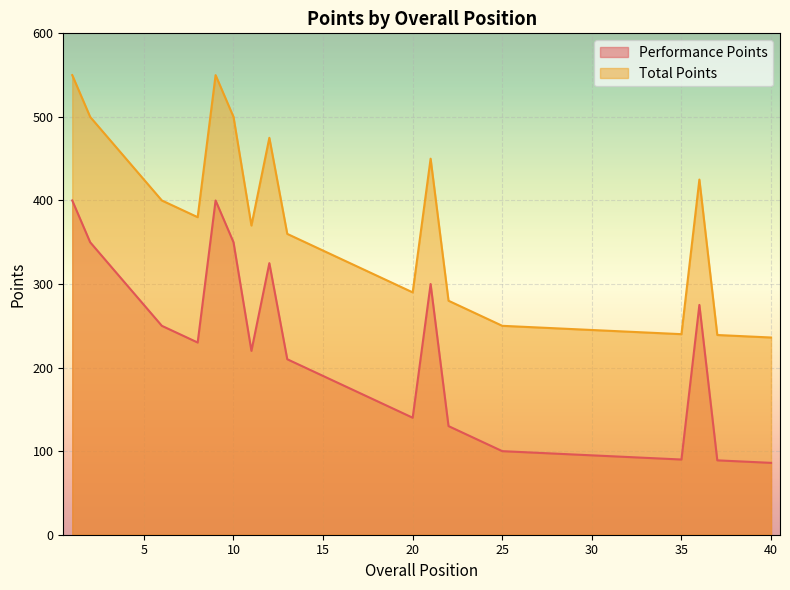

What is the maximum value for Total Points?

550